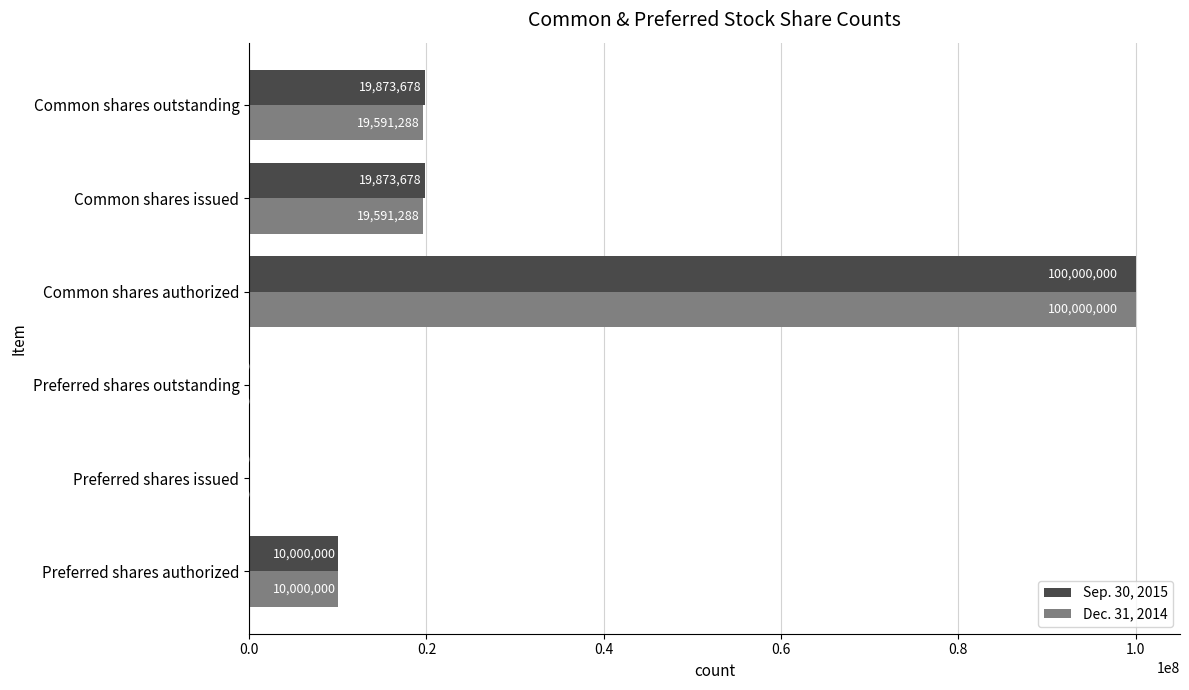

Which category has the highest value across all series?

Common shares authorized